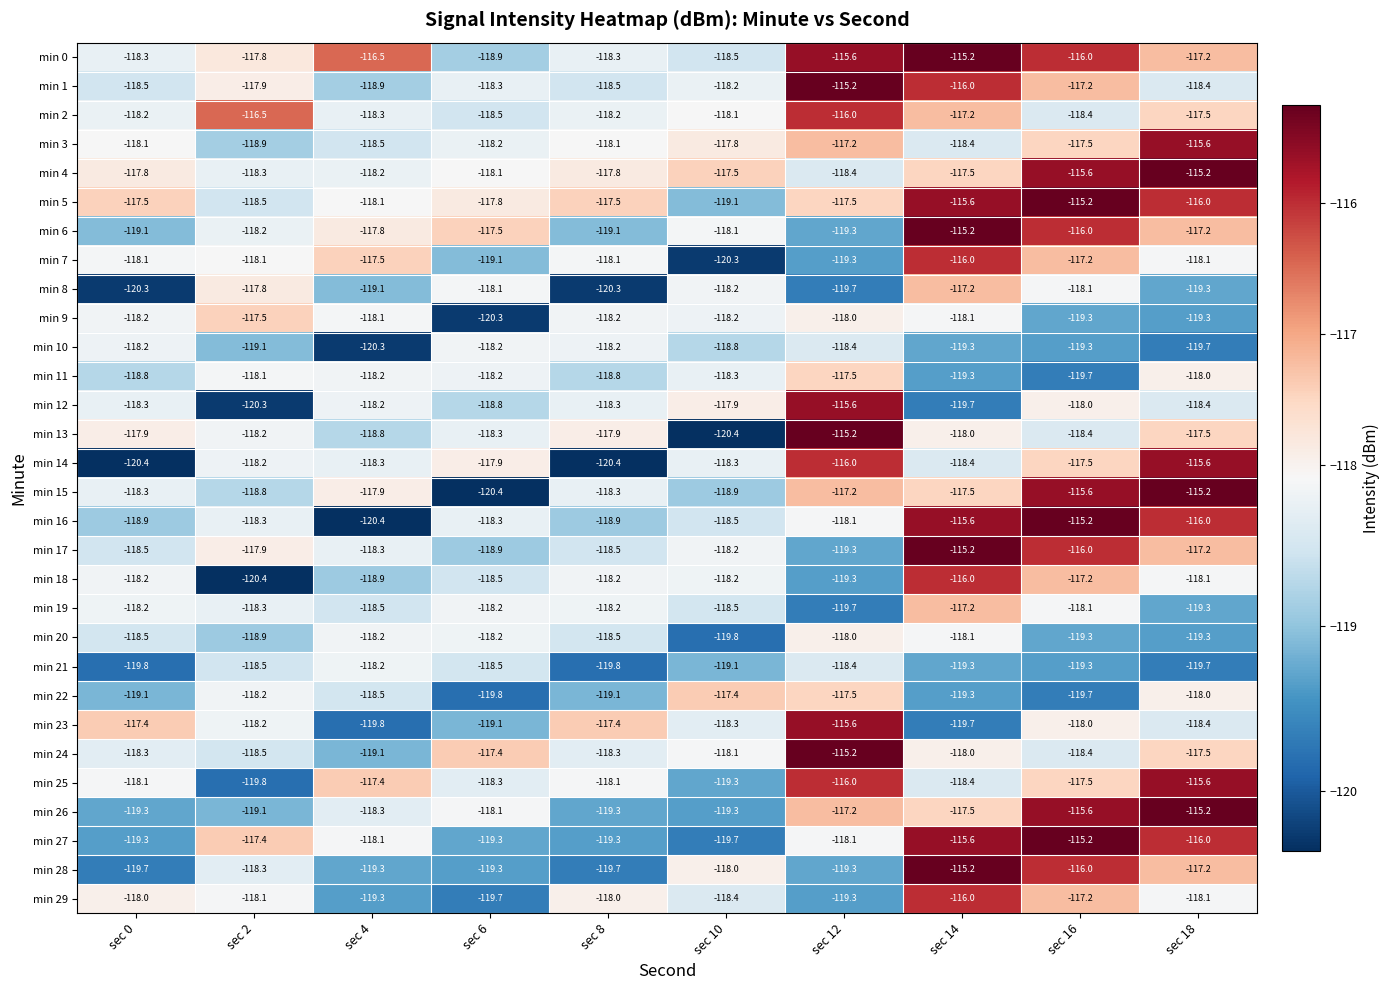

Where is min 29 nearest to the value -117?

sec 16